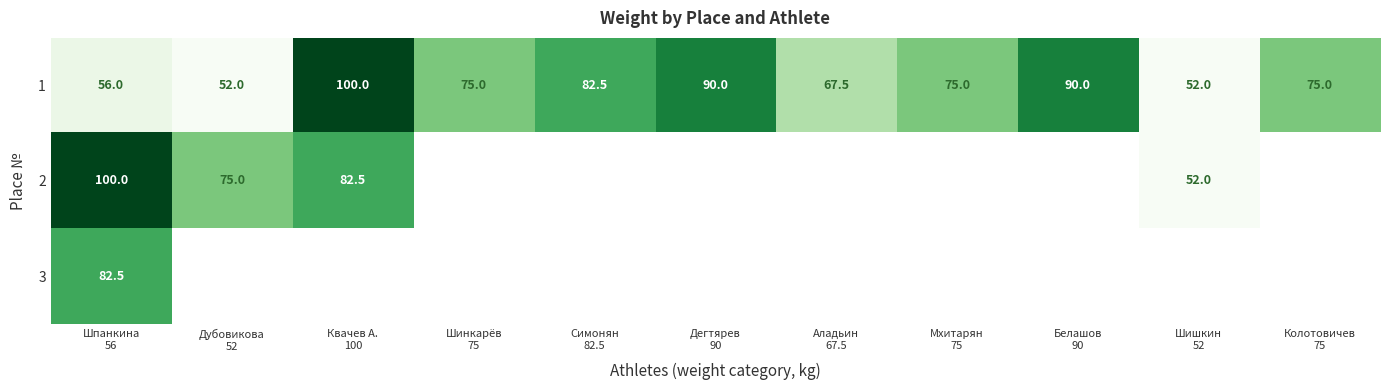

What is the sum of all 1 values?

815.0